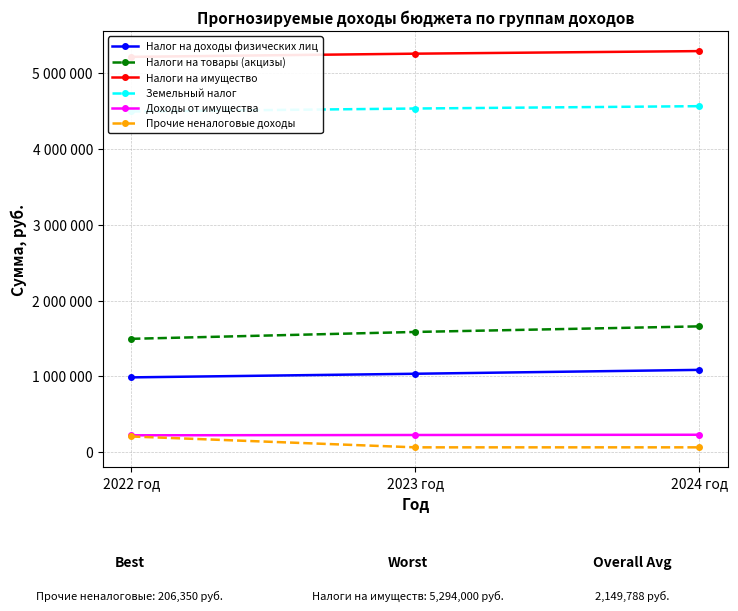

At which label does Земельный налог first exceed 4536000?

2024 год